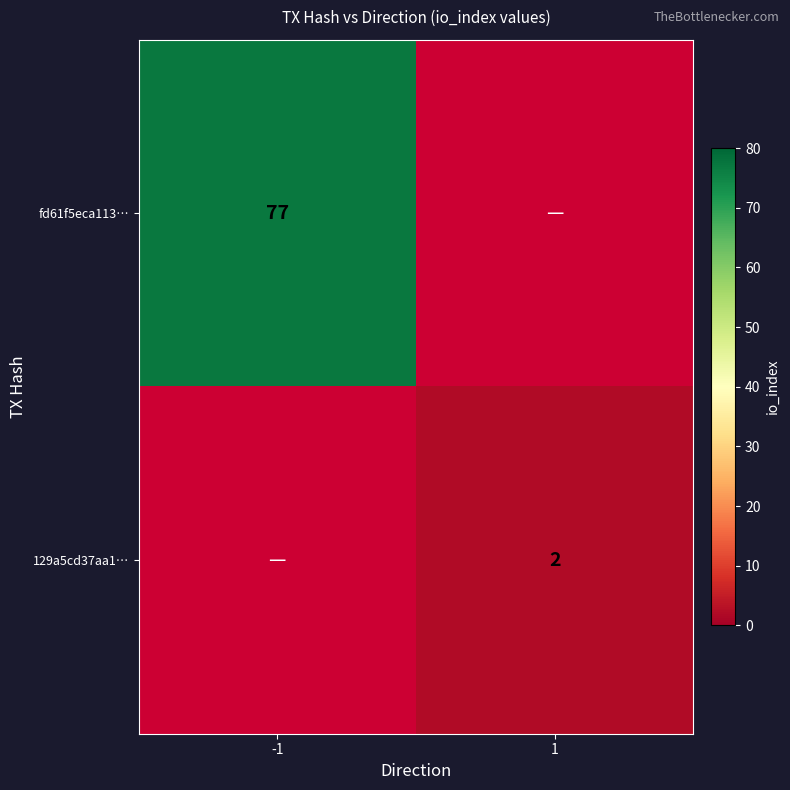

True or false: fd61f5eca113… has a value of 77 at -1.

True